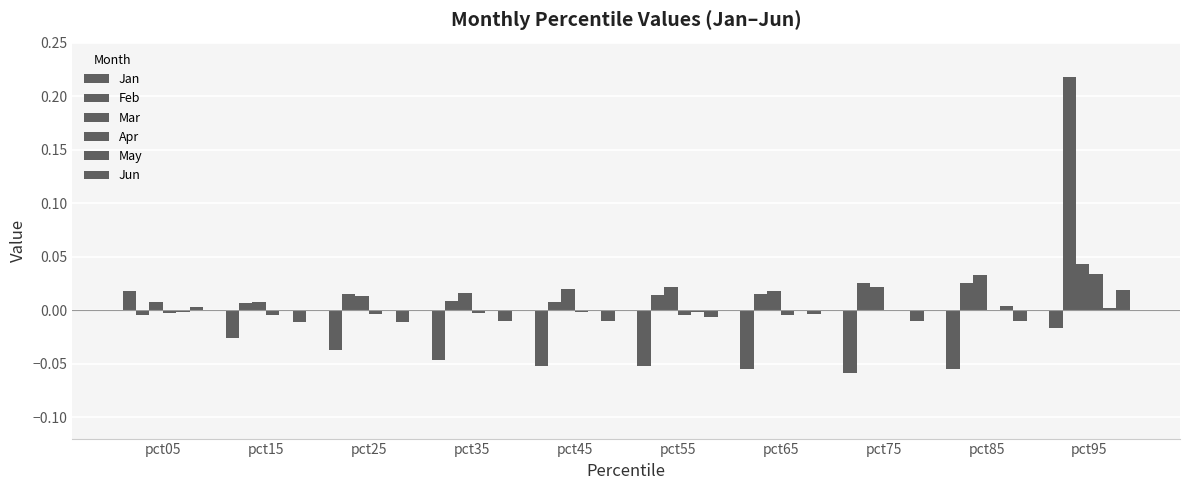

Between pct15 and pct55, which series saw the biggest shift?

Jan